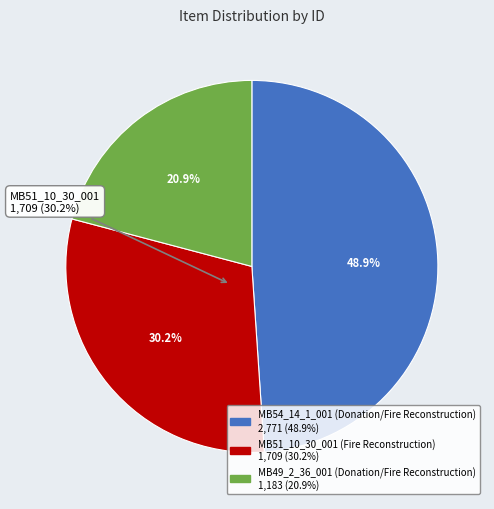

Is it true that MB49_2_36_001 (Donation/Fire Reconstruction) is 21% of the pie?

True